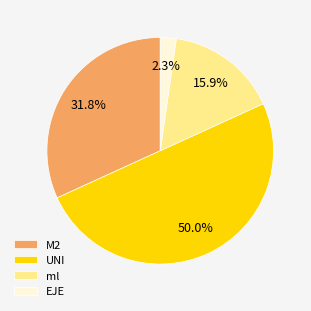

The ml slice represents 16% of the pie. True or false?

True